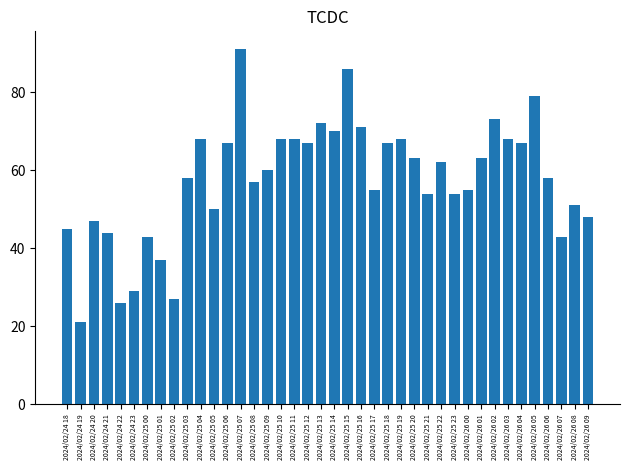

True or false: the data shows 58 at 2024/02/26 06.

True